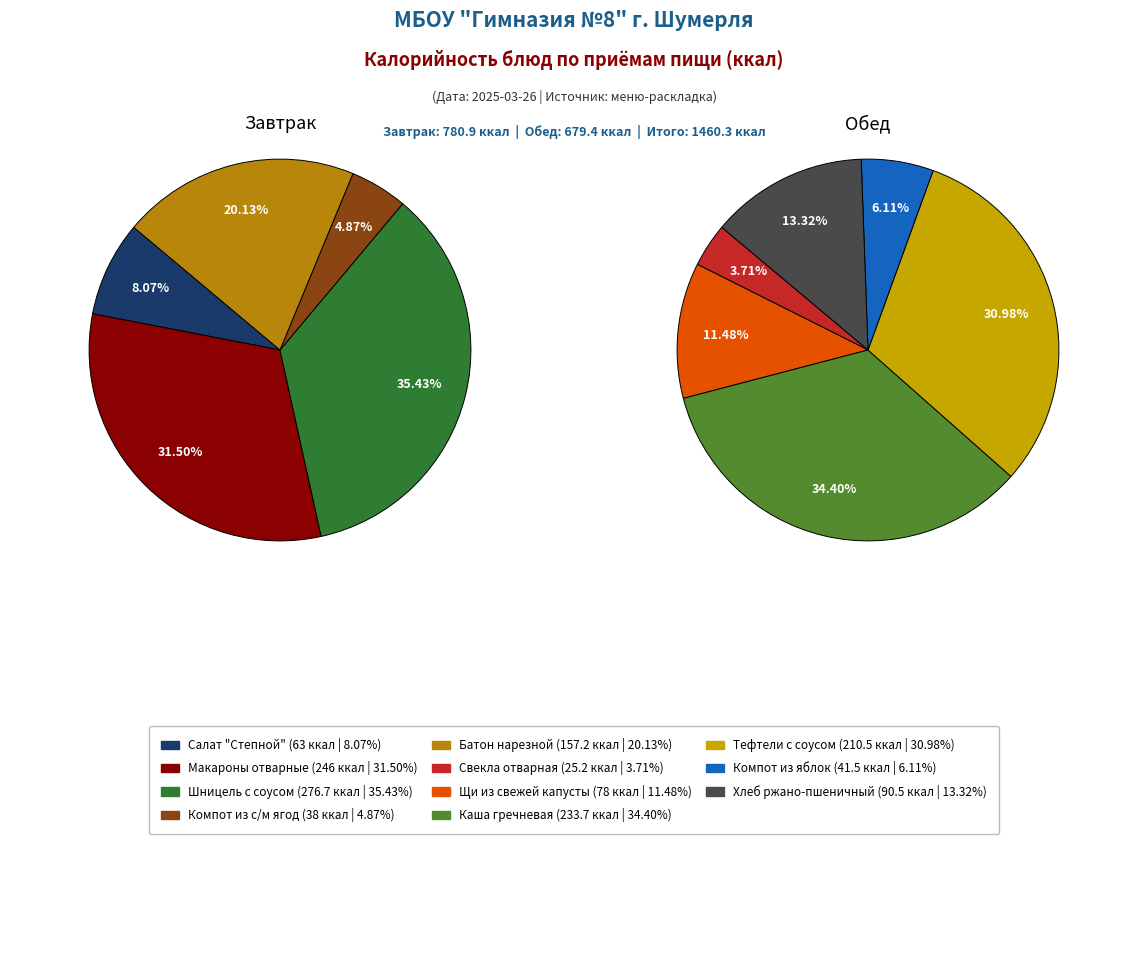

Do Салат "Степной" and Компот из яблок together represent more than half of the pie?

No